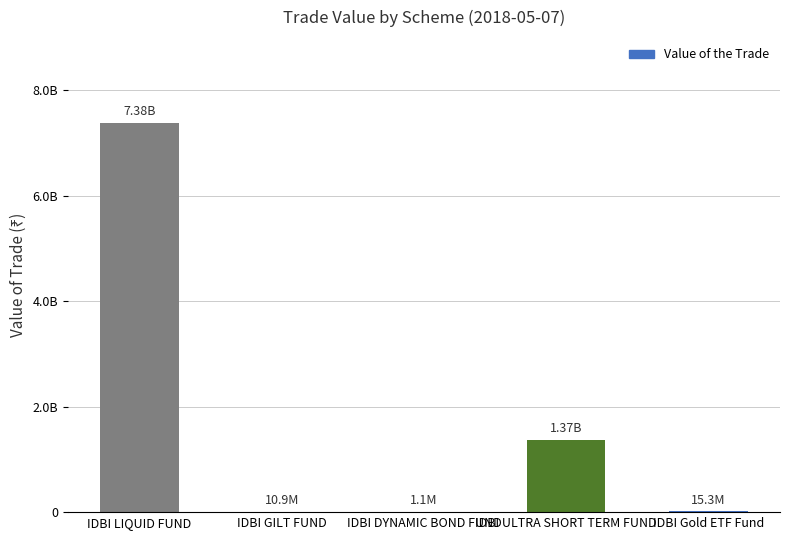

What value does the data have at IDBI GILT FUND?

10940332.0